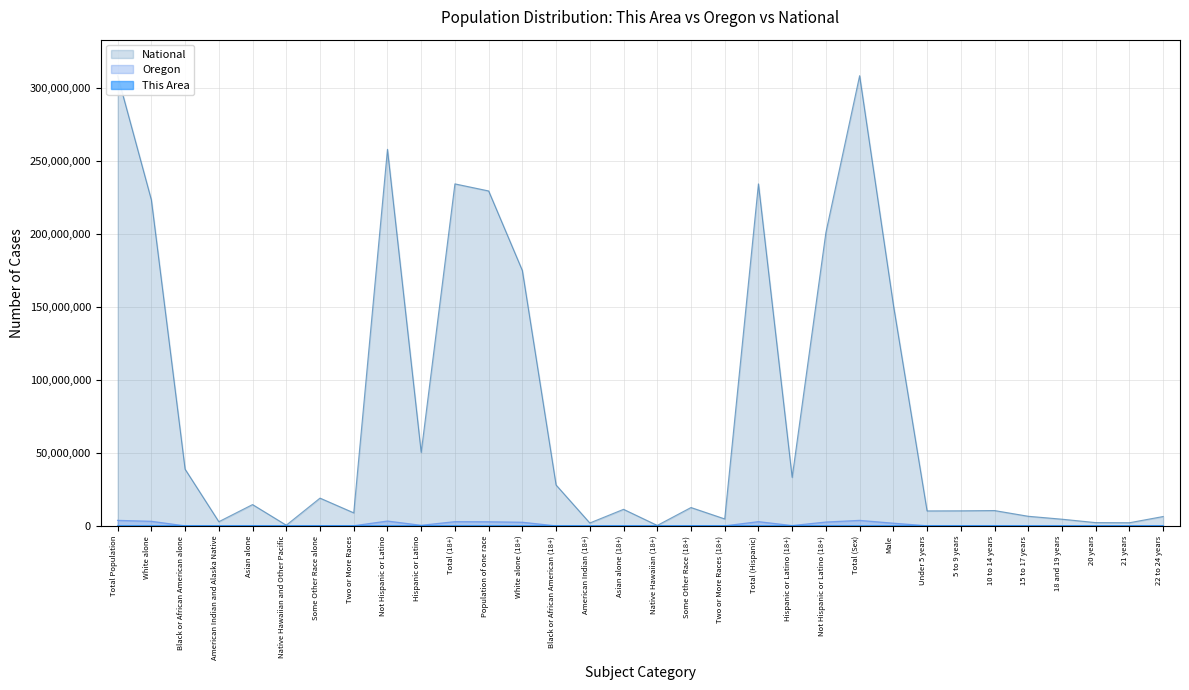

True or false: Oregon has more than 0 points higher than both neighbors.

True